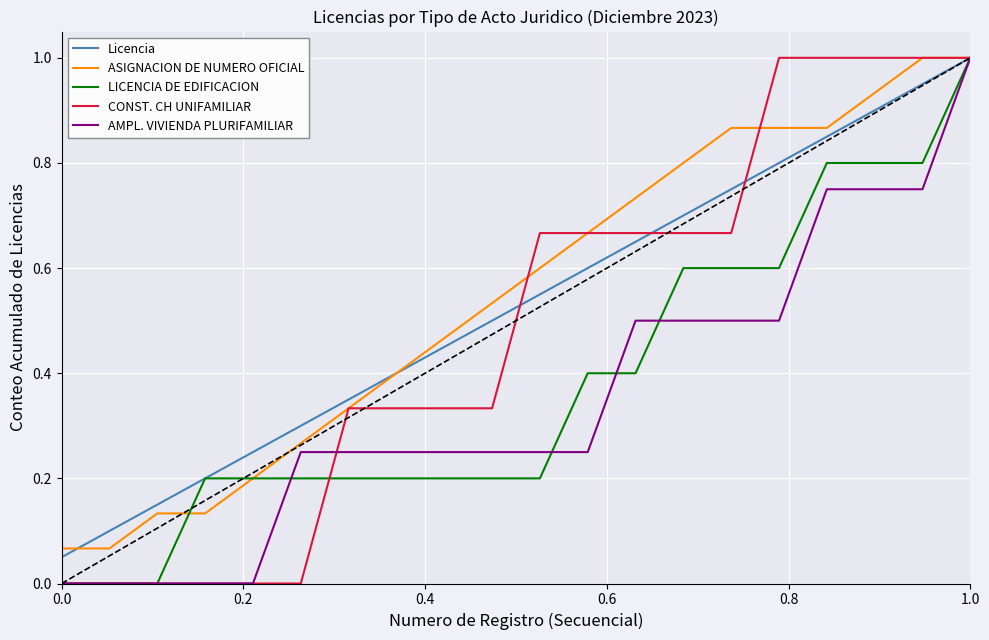

What are all the series names shown in the legend?

Licencia, ASIGNACION DE NUMERO OFICIAL, LICENCIA DE EDIFICACION, CONST. CH UNIFAMILIAR, AMPL. VIVIENDA PLURIFAMILIAR